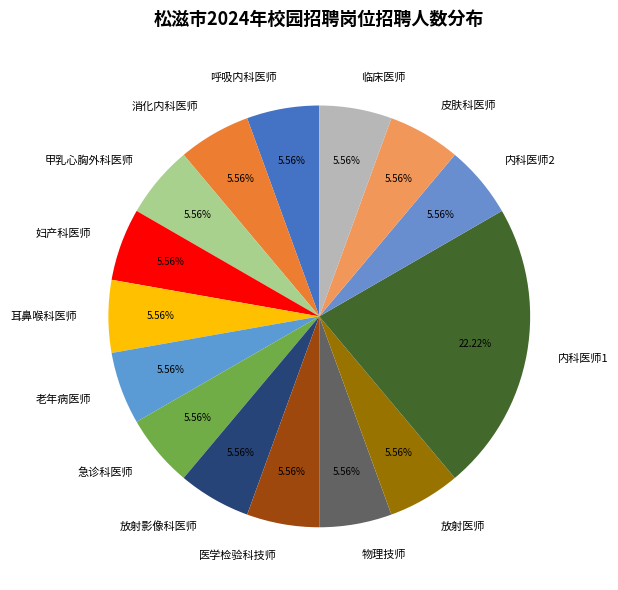

Do 呼吸内科医师 and 急诊科医师 together represent more than half of the pie?

No